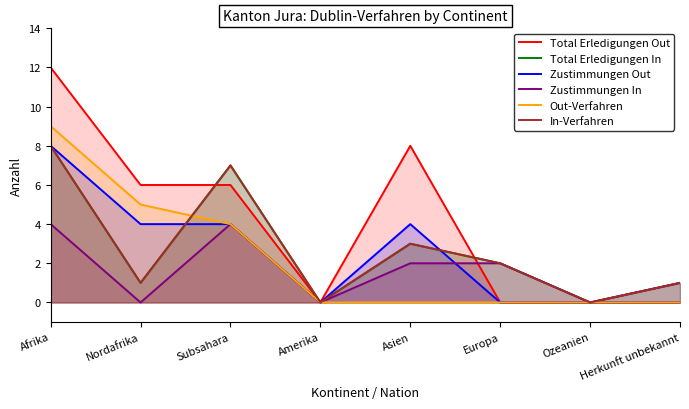

What is the sum of all Zustimmungen In values?

13